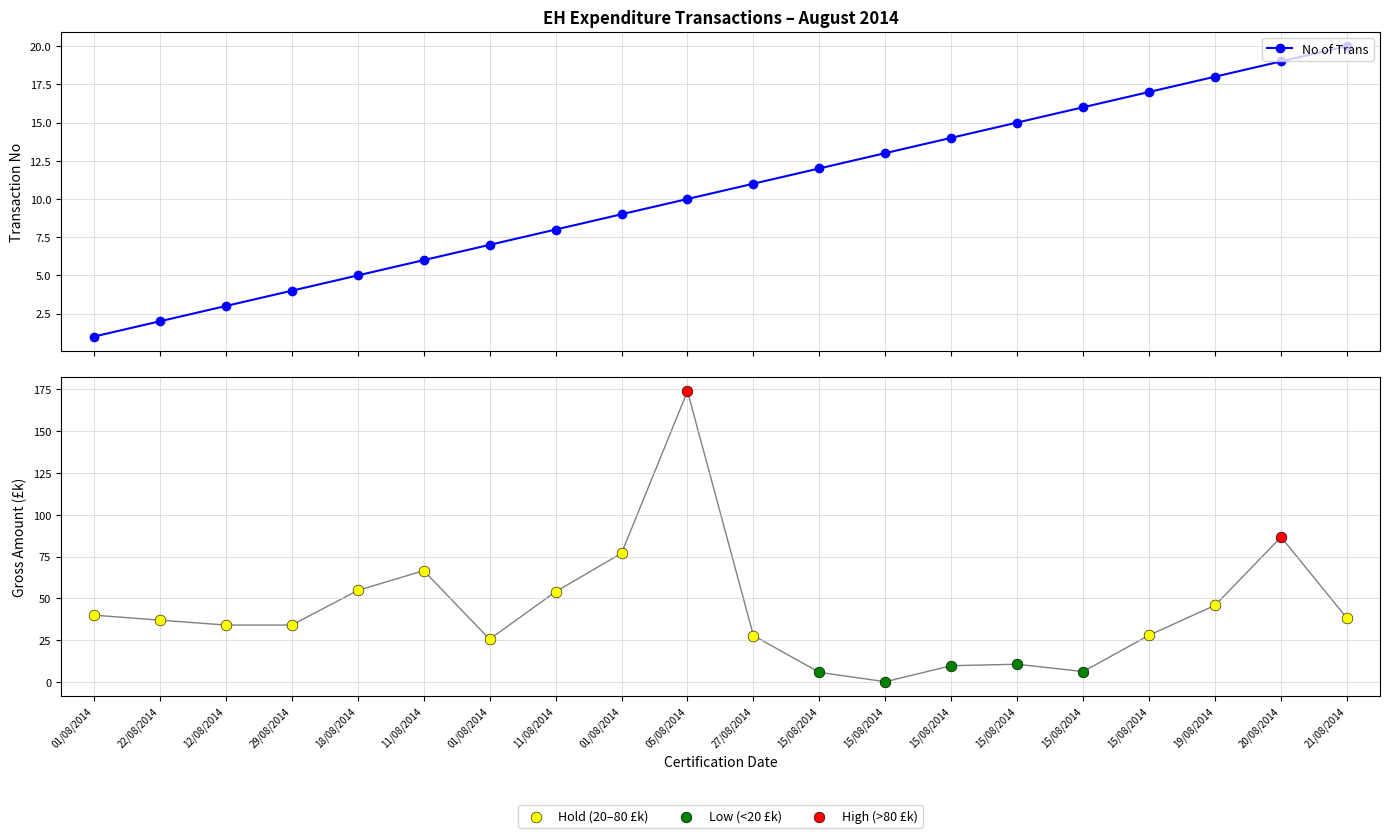

Which series reaches the maximum Y coordinate?

Gross Amt (£k)